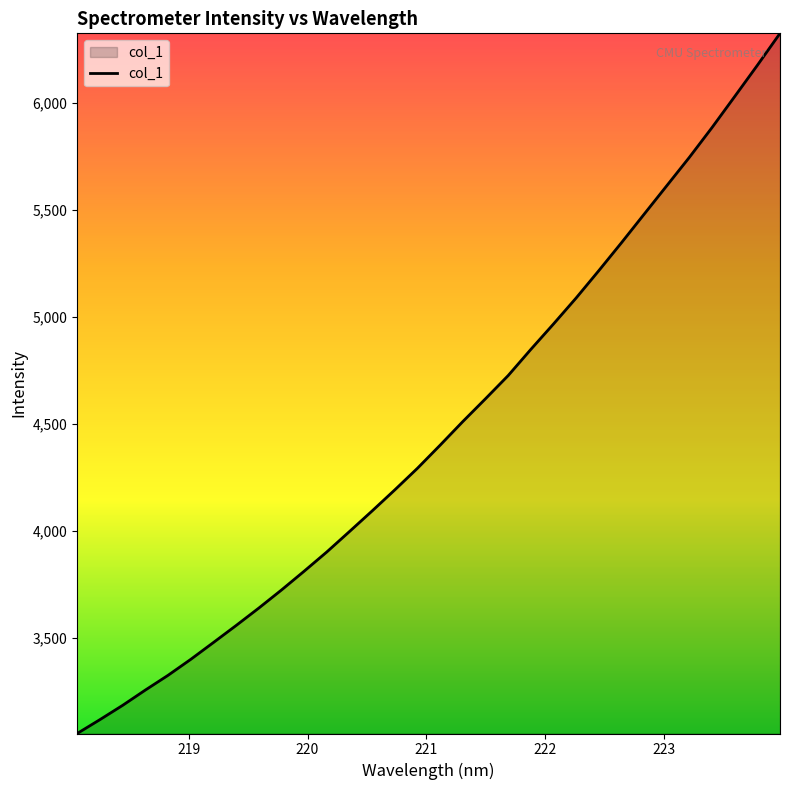

How many series are shown in this chart?

1